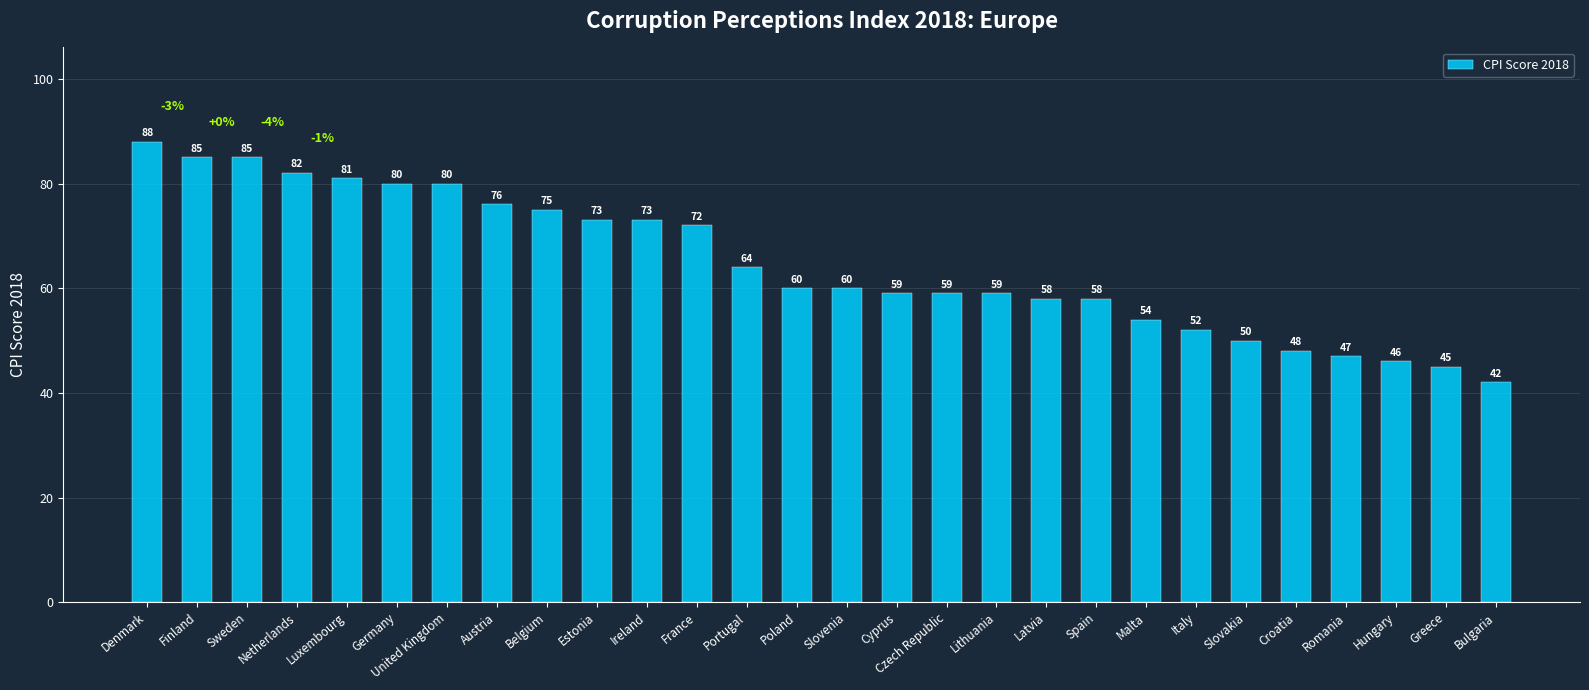

What is the difference between the maximum and minimum values?

46